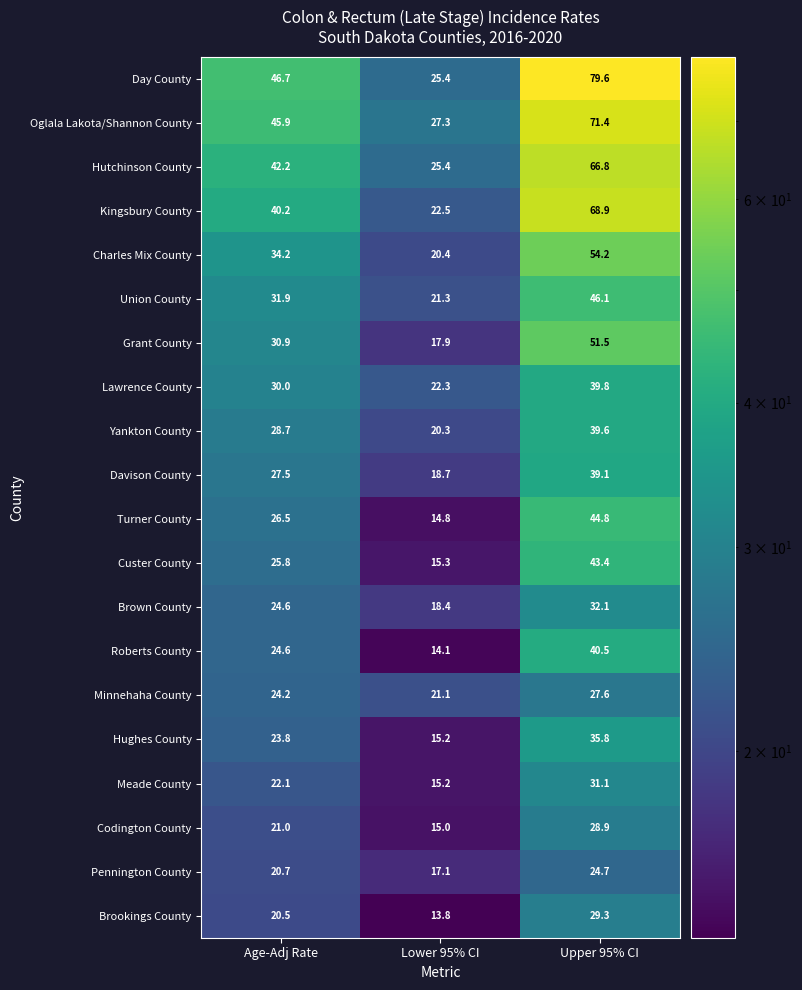

Which series has the largest total across all categories?

Day County